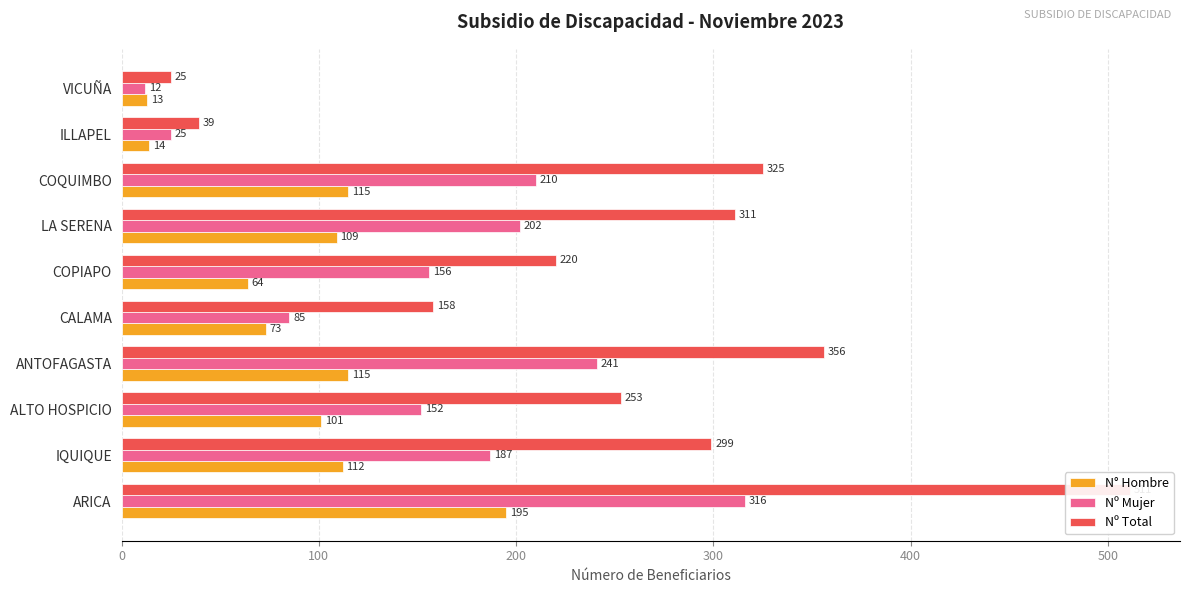

How many bars are there in total?

30